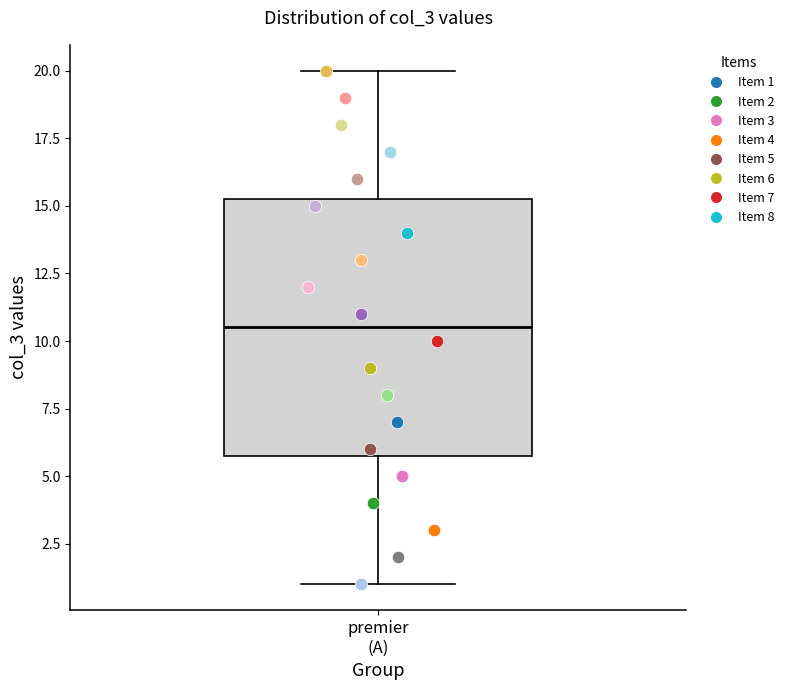

Where is the upper edge of the box for premier (A) on the y-axis? The values are not printed on the chart, so give them approximately, as read against the axis.

15.5